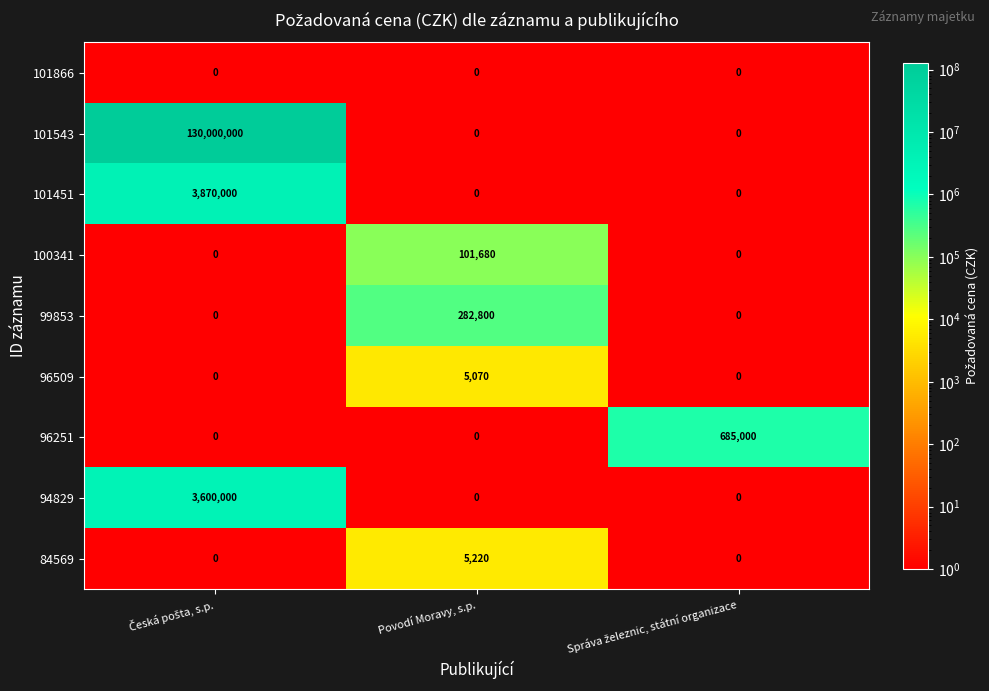

Reading right to left, extract all data points from this chart.

101866: 0	0	0
101543: 0	0	130000000
101451: 0	0	3870000
100341: 0	101680	0
99853: 0	282800	0
96509: 0	5070	0
96251: 685000	0	0
94829: 0	0	3600000
84569: 0	5220	0